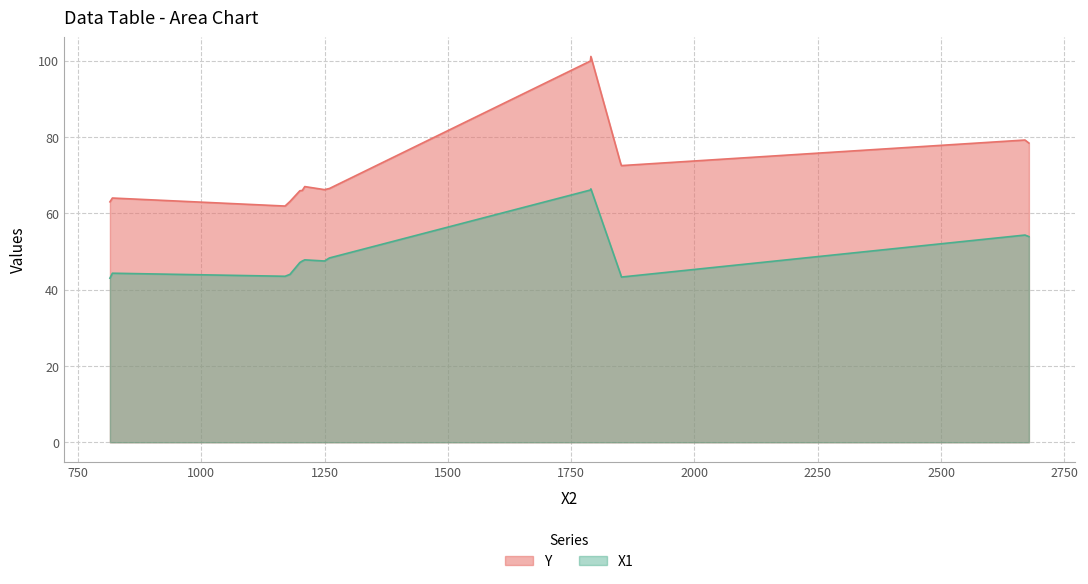

Is the value of Y at 5 greater than the value of X1 at 5?

Yes